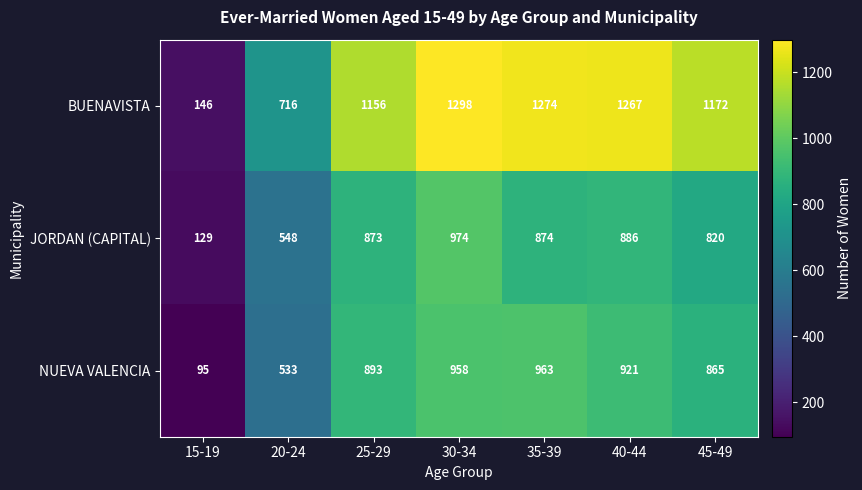

What is the maximum value shown in the chart?

1298